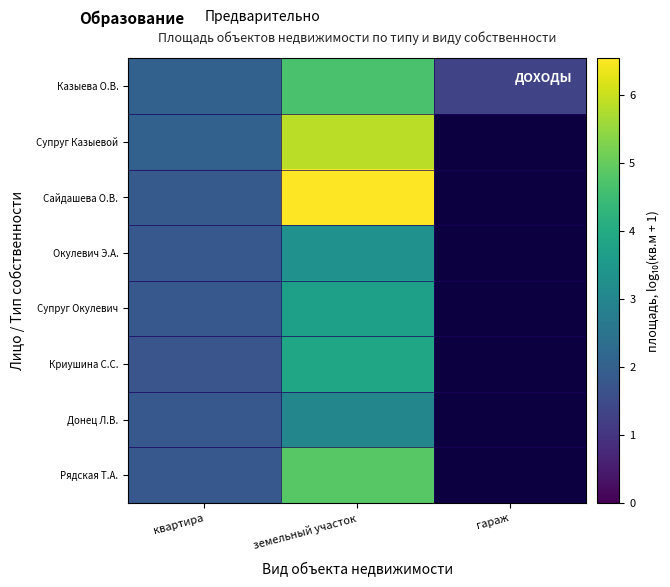

What is the maximum value shown in the chart?

6.5